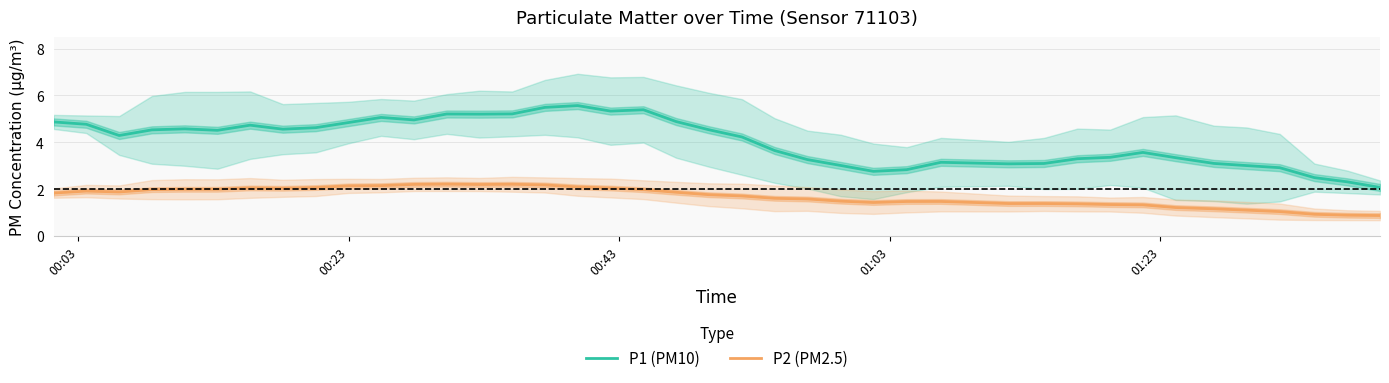

Reading right to left, what are all the values shown in this chart?

P1 (PM10): 2.1	2.3	2.5	2.9	3.0	3.1	3.3	3.6	3.4	3.3	3.1	3.1	3.1	2.8	2.8	3.0	3.3	3.6	4.2	4.5	4.9	5.4	5.3	5.6	5.5	5.2	5.2	5.2	5.0	5.1	4.8	4.6	4.6	4.7	4.5	4.6	4.5	4.3	4.8	4.9
P2 (PM2.5): 0.9	0.9	0.9	1.0	1.1	1.2	1.2	1.3	1.3	1.4	1.4	1.4	1.5	1.5	1.4	1.5	1.6	1.6	1.7	1.8	1.9	2.0	2.0	2.1	2.2	2.2	2.2	2.2	2.2	2.1	2.1	2.1	2.0	2.0	2.0	2.0	2.0	1.9	1.9	1.8